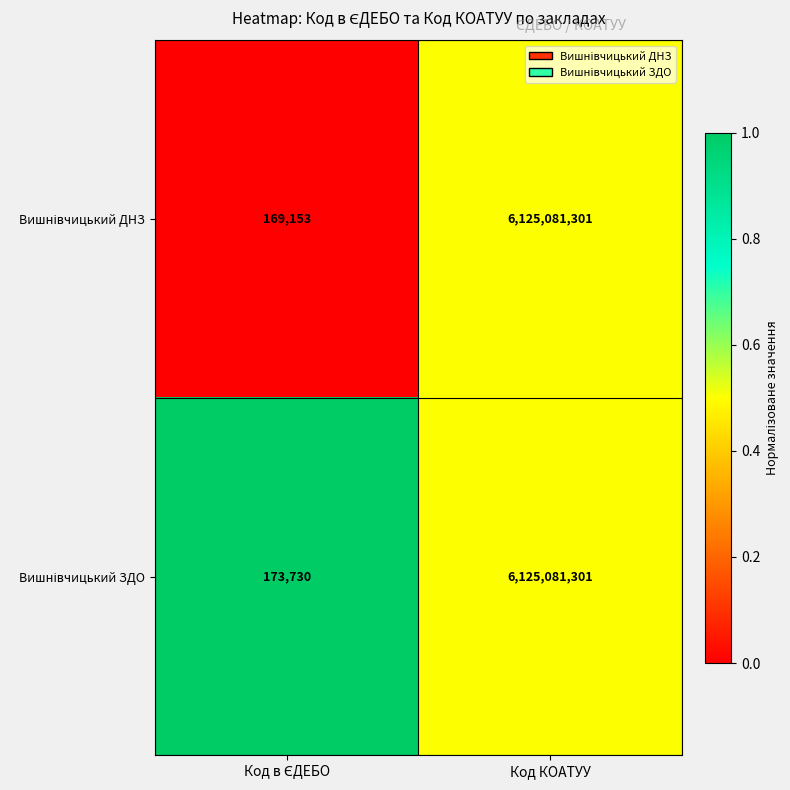

What is the total value across all series at Код КОАТУУ?

12250162602